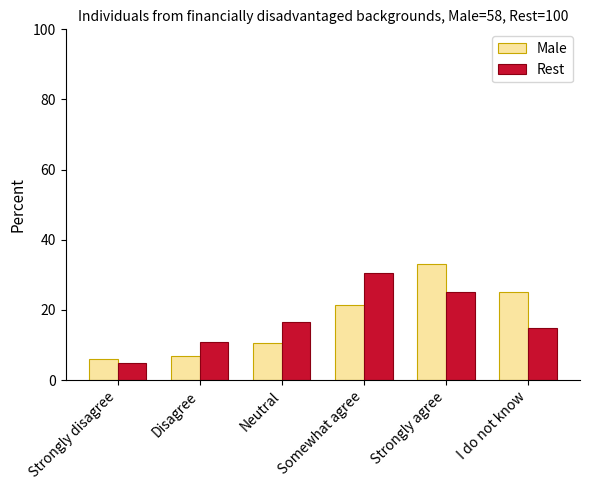

What is the approximate value of Rest at Strongly agree?

25.0